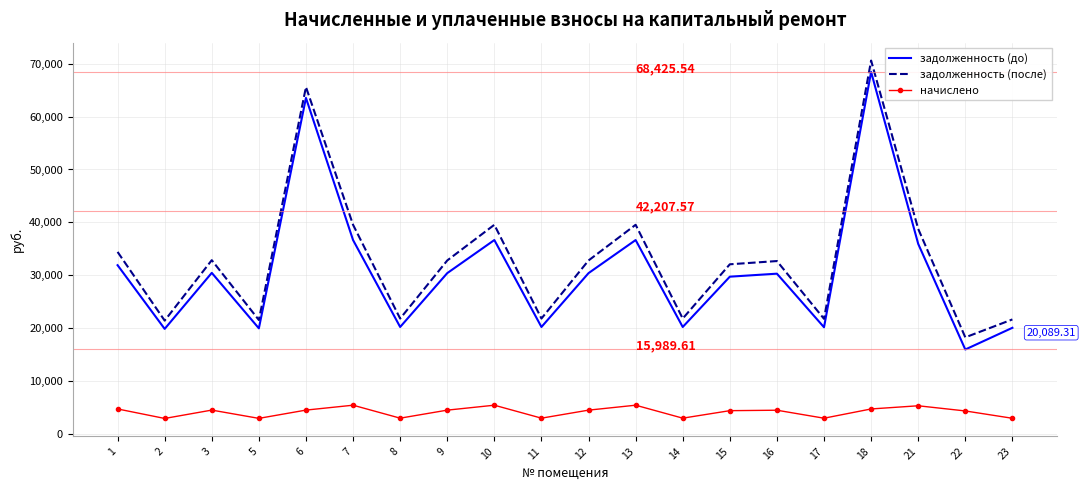

What is the sum of the задолженность (до) values at 23 and 16?

50404.0